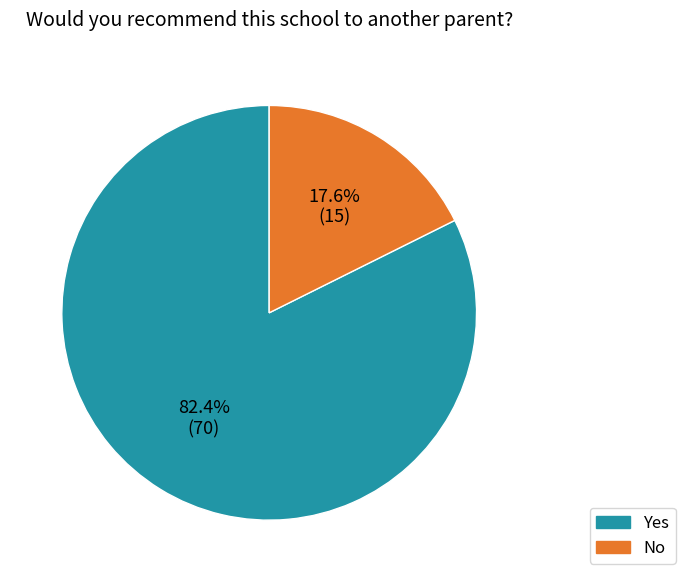

Which has a higher value, No or Yes?

Yes